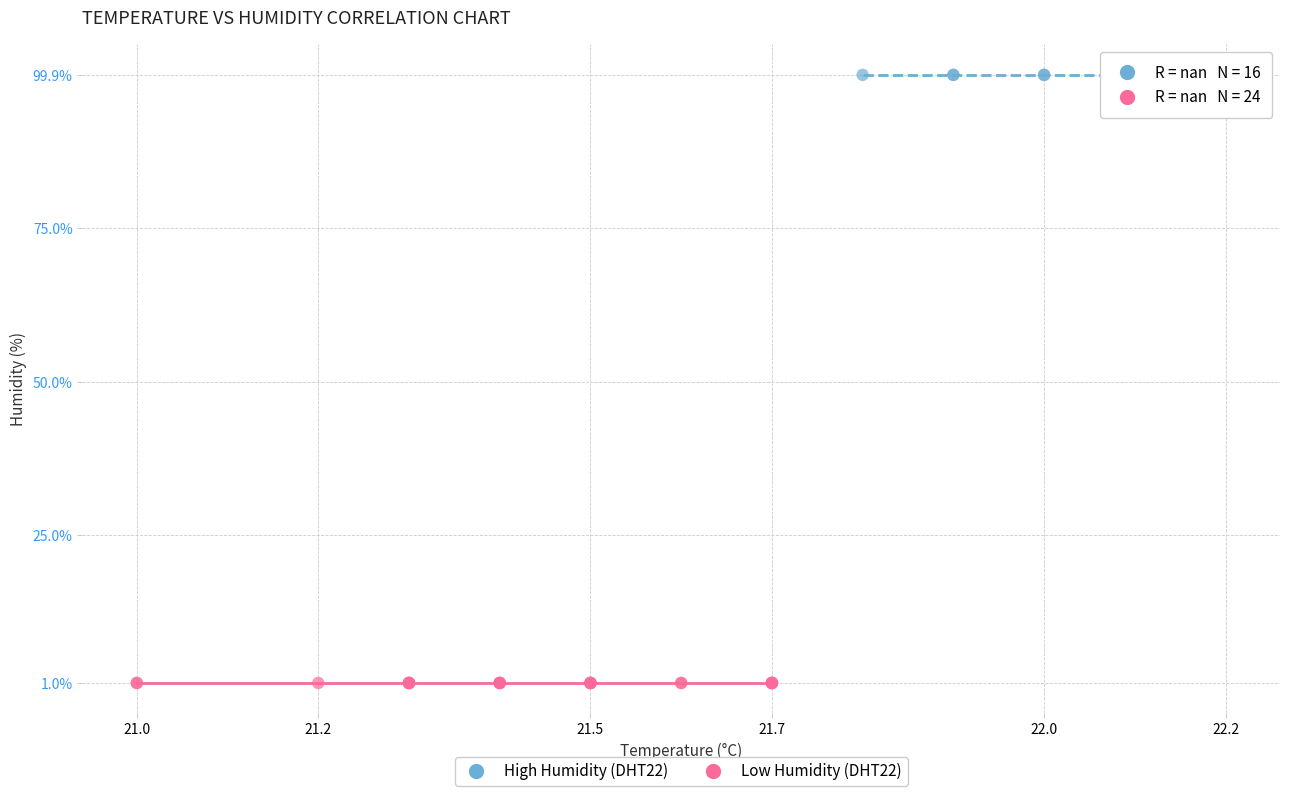

Which series contains the lowest Y value?

Low Humidity (DHT22)